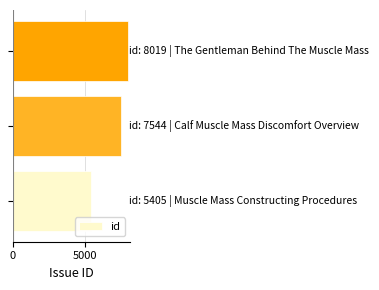

What is the sum of all values?

20968